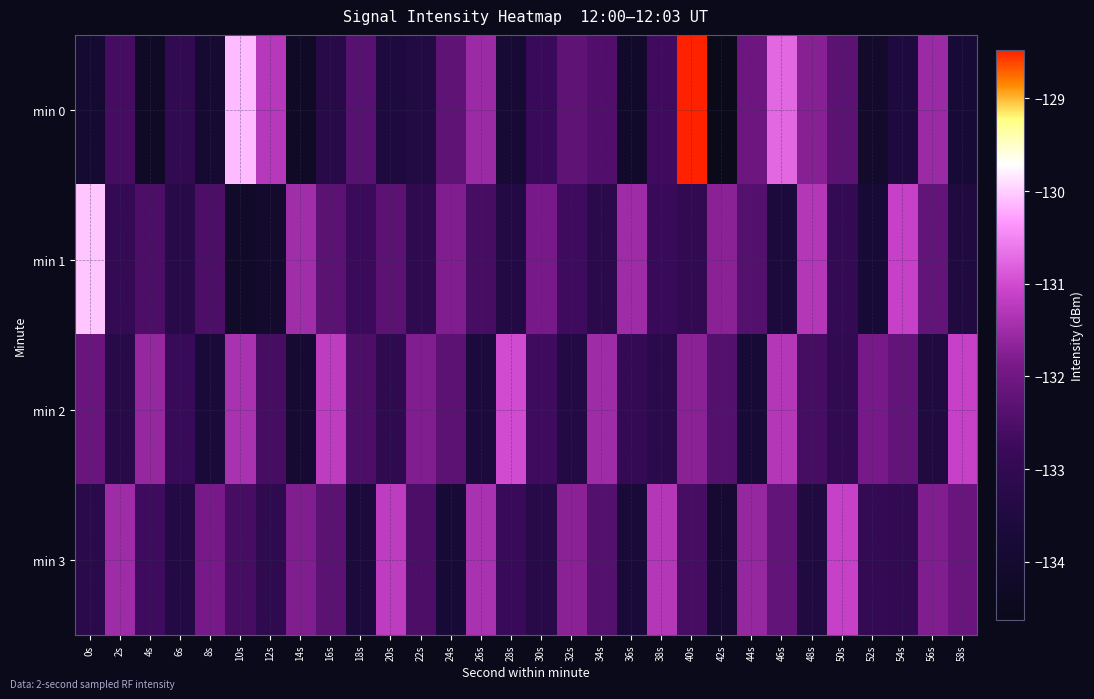

At how many categories does at least one series exceed -131?

4